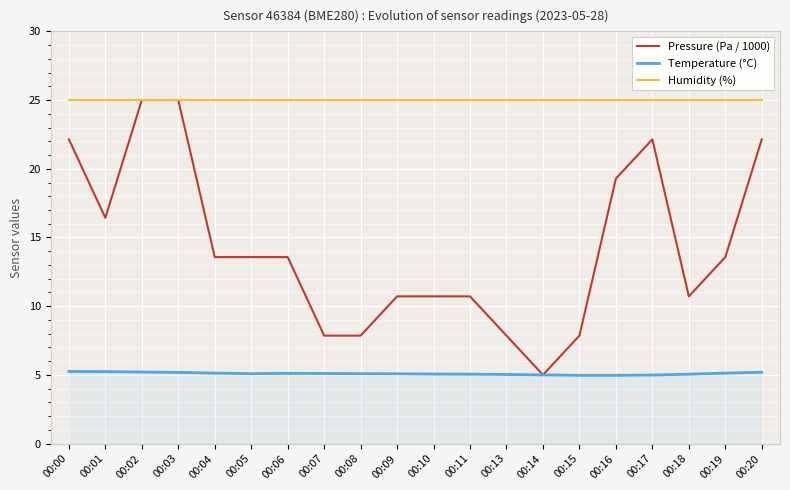

List the series in order of their overall mean, lowest first.

Temperature (°C), Pressure (Pa / 1000), Humidity (%)